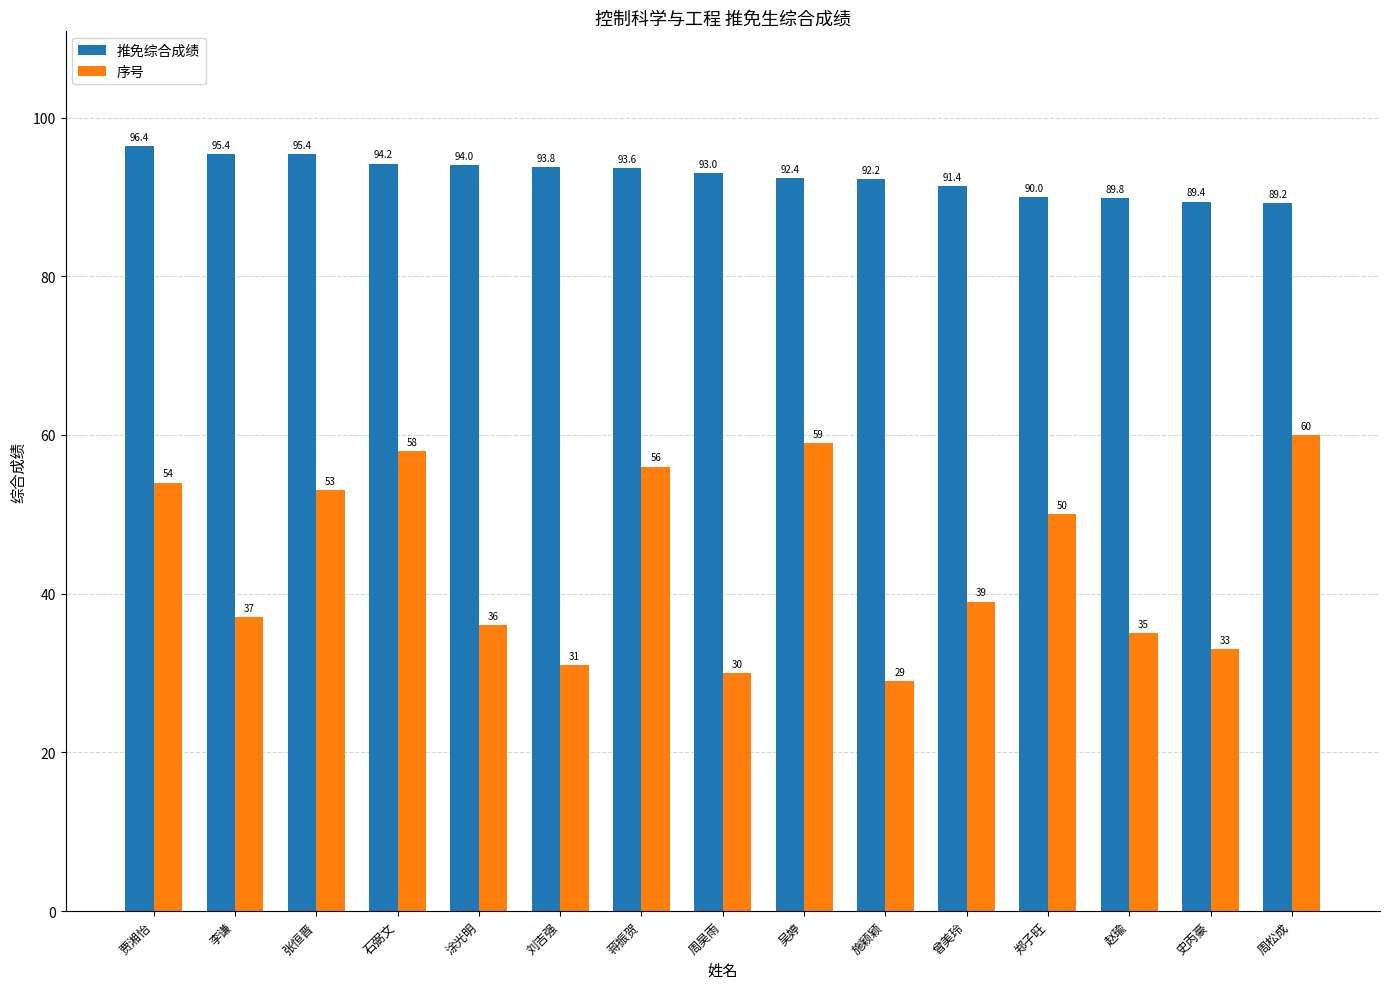

Is it true that 推免综合成绩 equals 92.2 at 施颖颖?

True